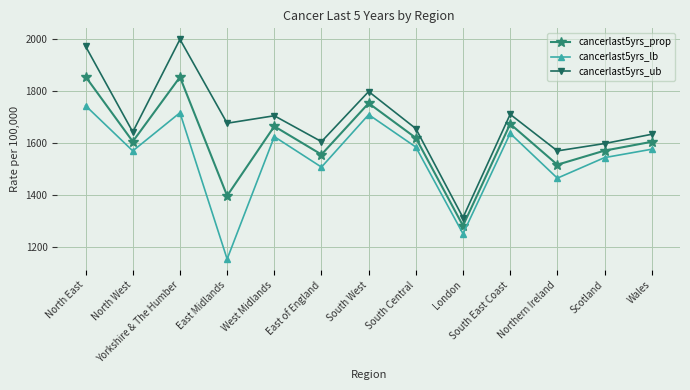

Rank the series by their average value, from lowest to highest.

cancerlast5yrs_lb, cancerlast5yrs_prop, cancerlast5yrs_ub